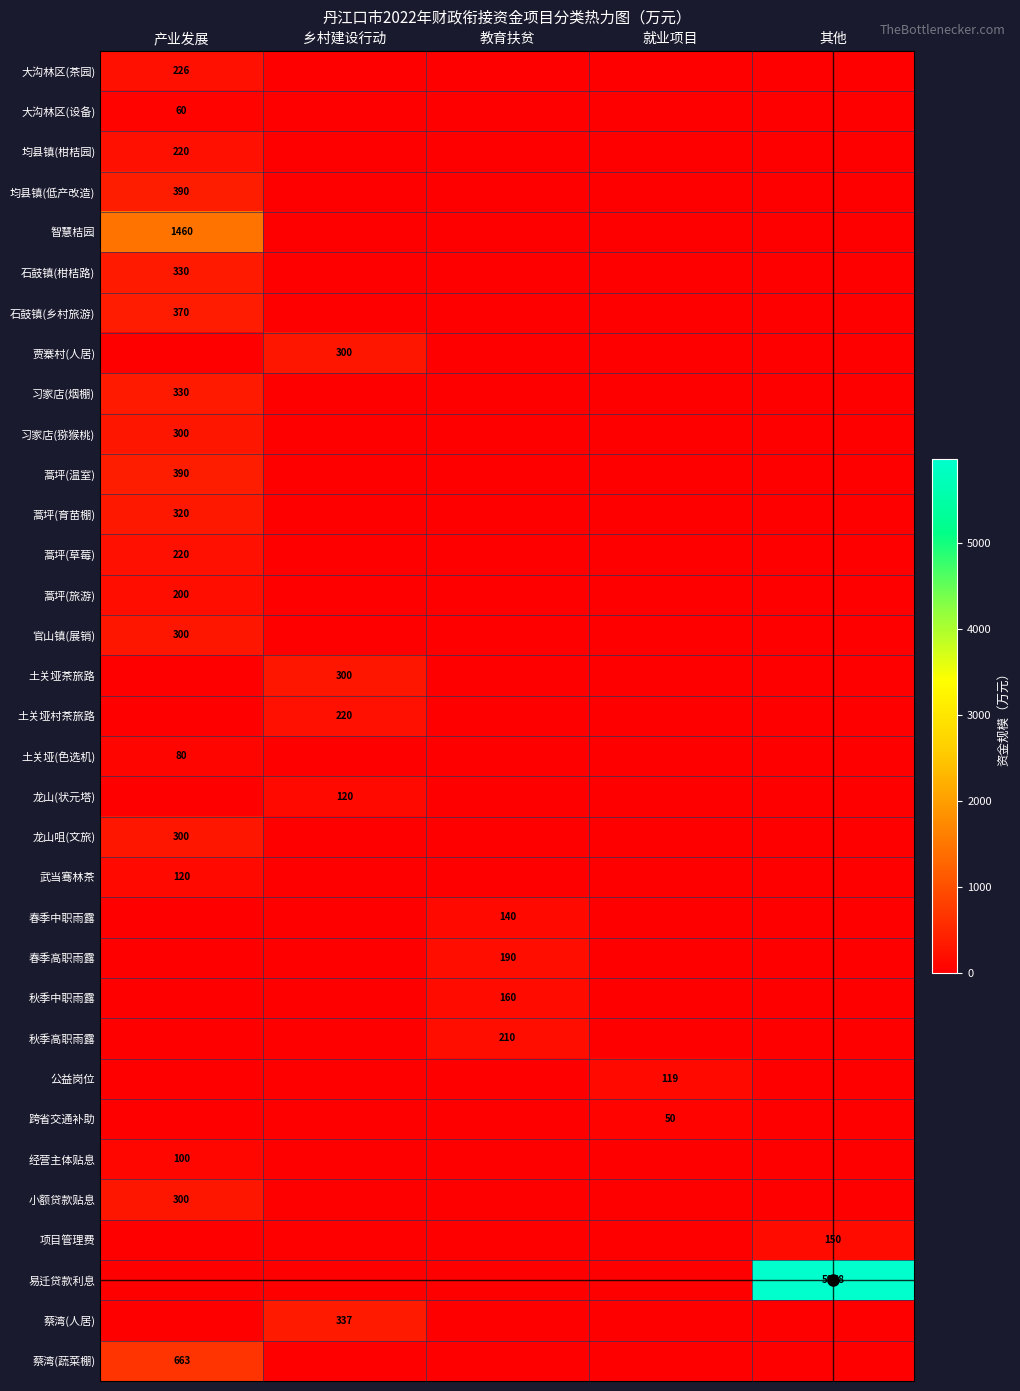

At which label is 蒿坪(温室) closest to 195?

产业发展